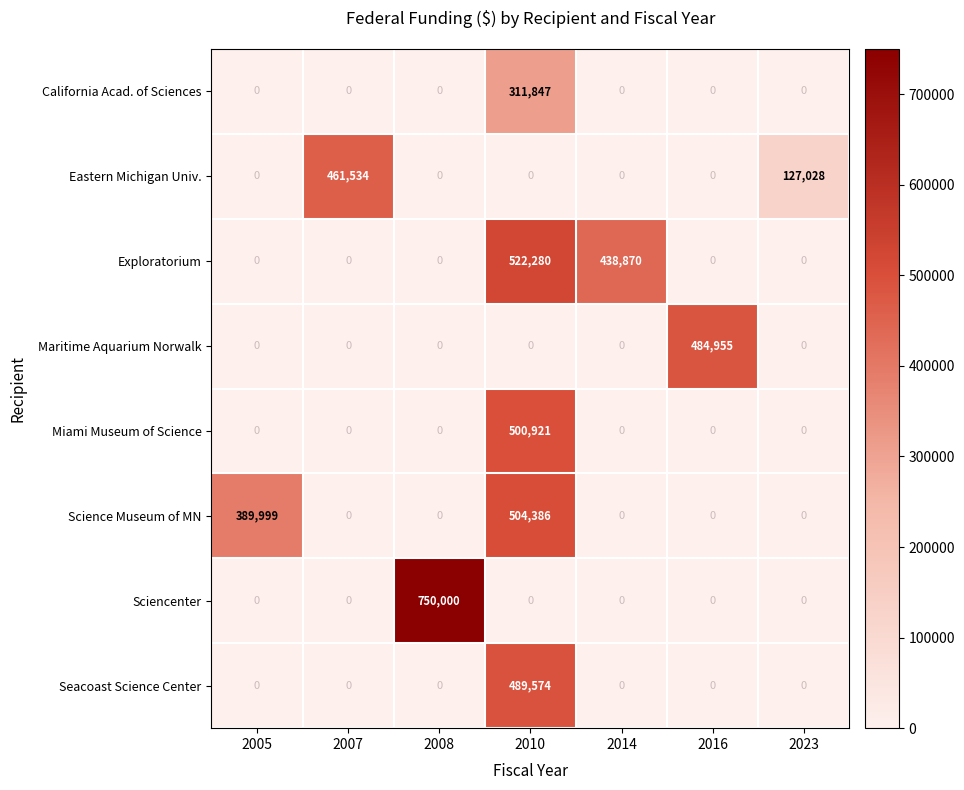

What is the difference between the highest and lowest values at 2014?

438870